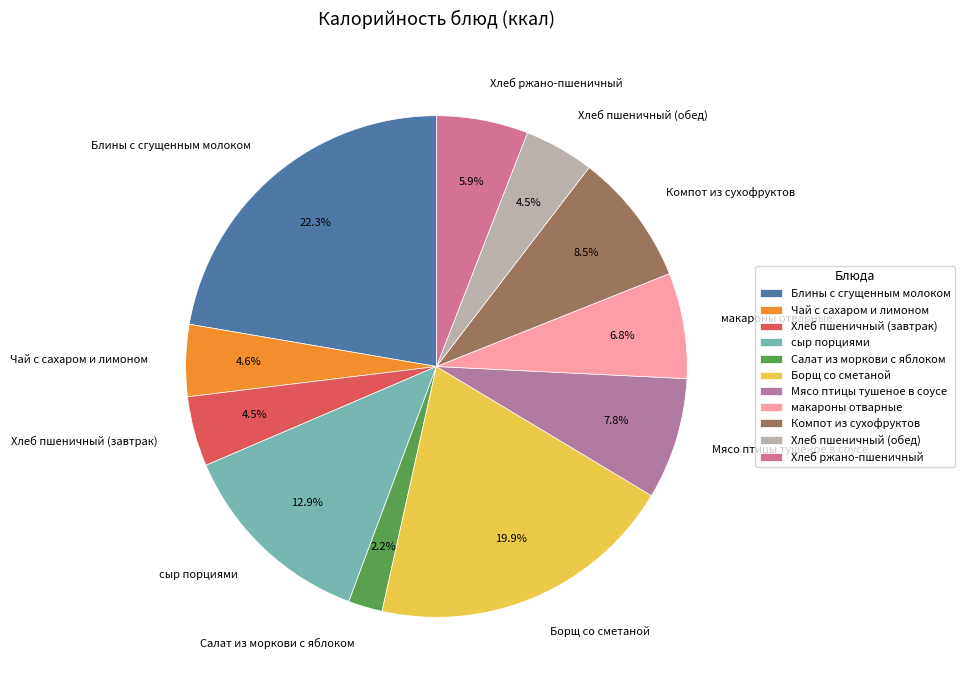

Does Салат из моркови с яблоком represent more than half of the total?

No